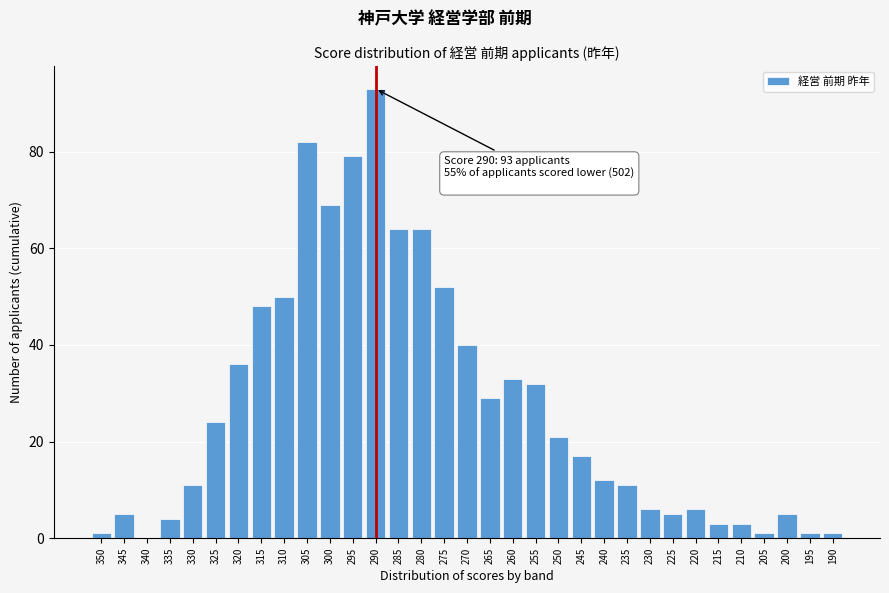

At which category does the chart reach its peak across all series?

290